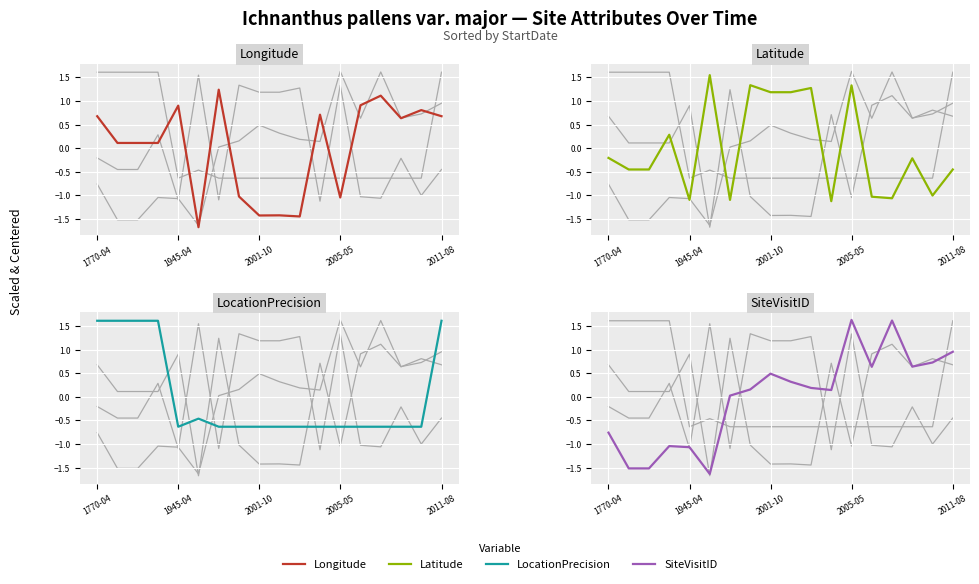

Reading left to right, transcribe all the data shown in this chart.

Longitude: 0.7	0.1	0.1	0.1	0.9	-1.7	1.2	-1.0	-1.4	-1.4	-1.4	0.7	-1.0	0.9	1.1	0.6	0.8	0.7
Latitude: -0.2	-0.4	-0.4	0.3	-1.1	1.5	-1.1	1.3	1.2	1.2	1.3	-1.1	1.3	-1.0	-1.1	-0.2	-1.0	-0.4
LocationPrecision: 1.6	1.6	1.6	1.6	-0.6	-0.5	-0.6	-0.6	-0.6	-0.6	-0.6	-0.6	-0.6	-0.6	-0.6	-0.6	-0.6	1.6
SiteVisitID: -0.8	-1.5	-1.5	-1.0	-1.1	-1.6	0.0	0.2	0.5	0.3	0.2	0.1	1.6	0.6	1.6	0.6	0.7	1.0